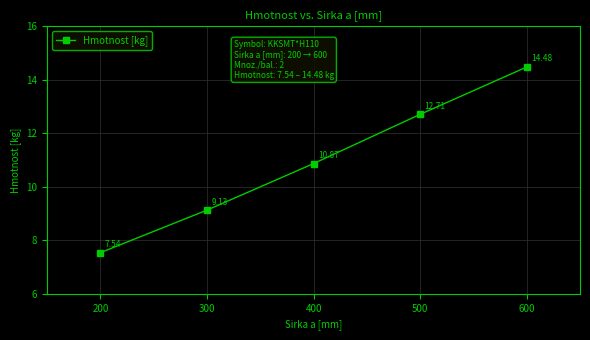

Rank the categories by value from lowest to highest.

200, 300, 400, 500, 600